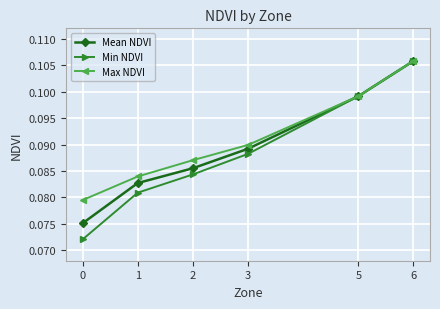

Count the Max NDVI values in the range 0 to 1.

6